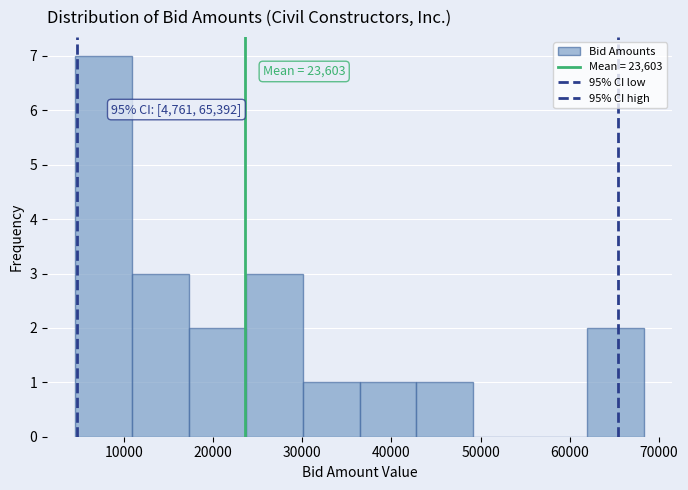

Which range on the x-axis has the tallest bar?

5000 to 11000